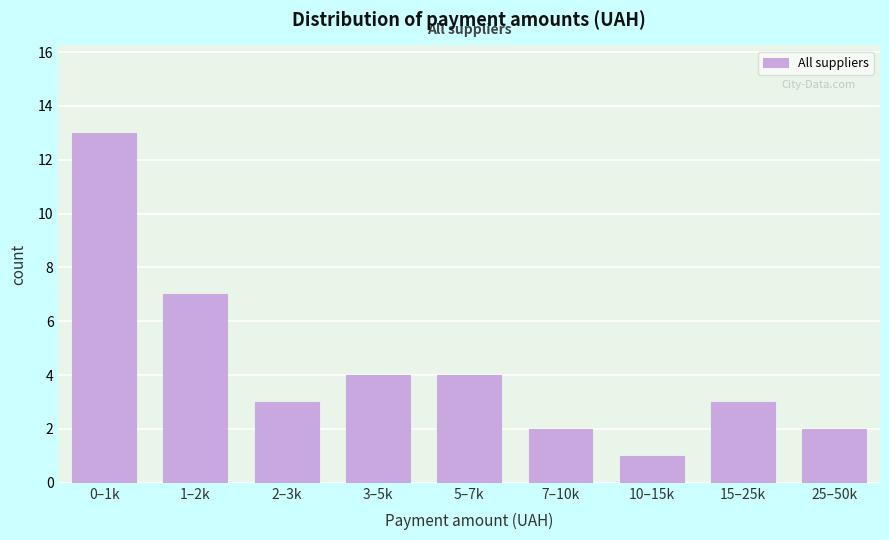

Reading right to left, transcribe all the data shown in this chart.

25–50k=2	15–25k=3	10–15k=1	7–10k=2	5–7k=4	3–5k=4	2–3k=3	1–2k=7	0–1k=13